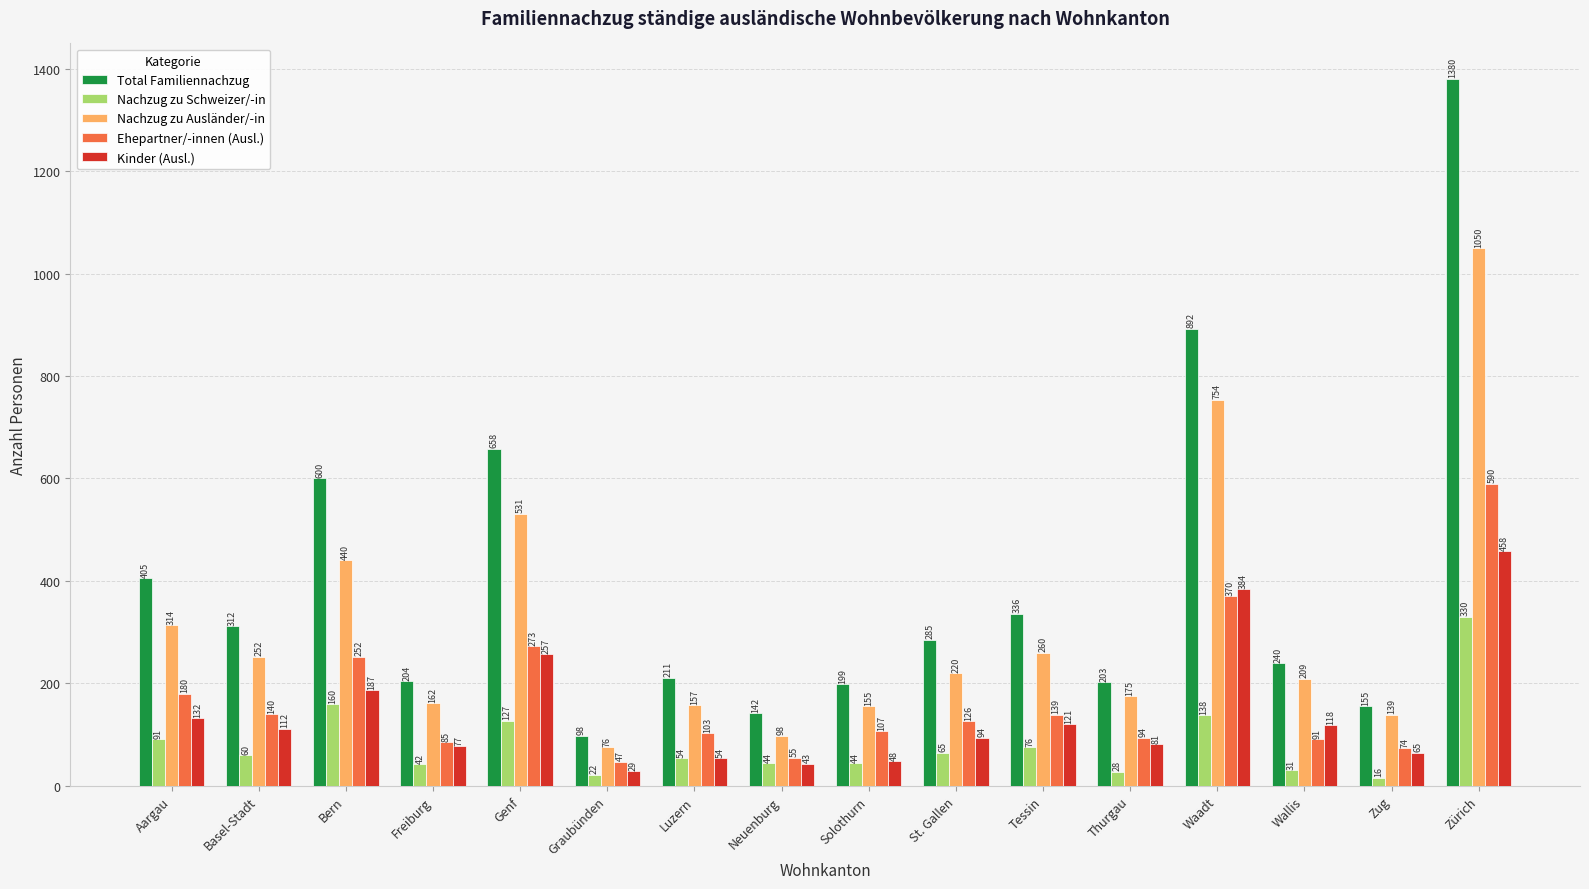

Reading left to right, list all the values displayed in this chart.

Total Familiennachzug: 405	312	600	204	658	98	211	142	199	285	336	203	892	240	155	1380
Nachzug zu Schweizer/-in: 91	60	160	42	127	22	54	44	44	65	76	28	138	31	16	330
Nachzug zu Ausländer/-in: 314	252	440	162	531	76	157	98	155	220	260	175	754	209	139	1050
Ehepartner/-innen (Ausl.): 180	140	252	85	273	47	103	55	107	126	139	94	370	91	74	590
Kinder (Ausl.): 132	112	187	77	257	29	54	43	48	94	121	81	384	118	65	458